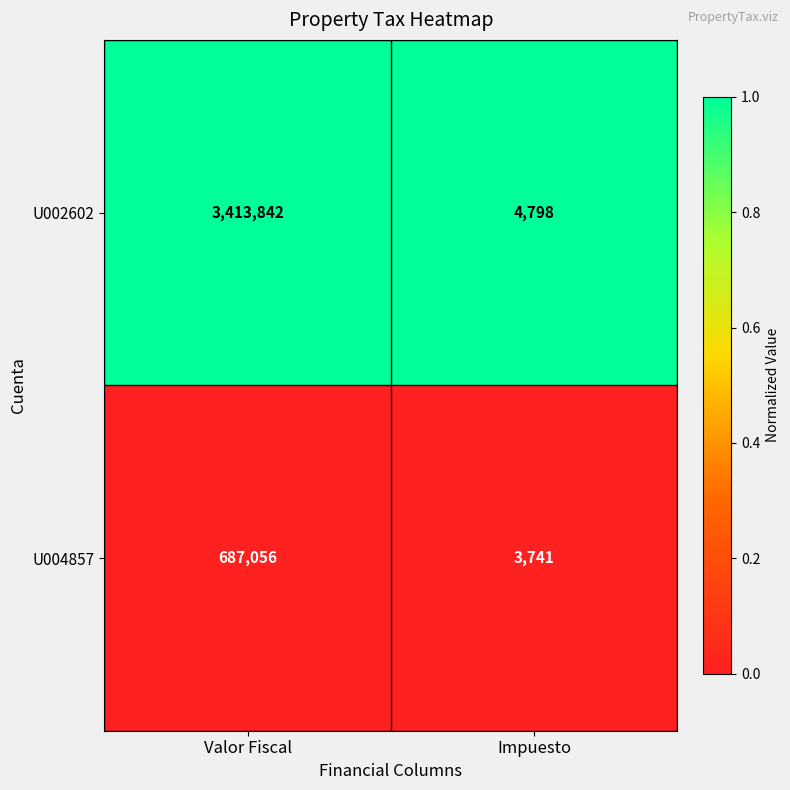

At which category does the chart reach its minimum across all series?

Impuesto